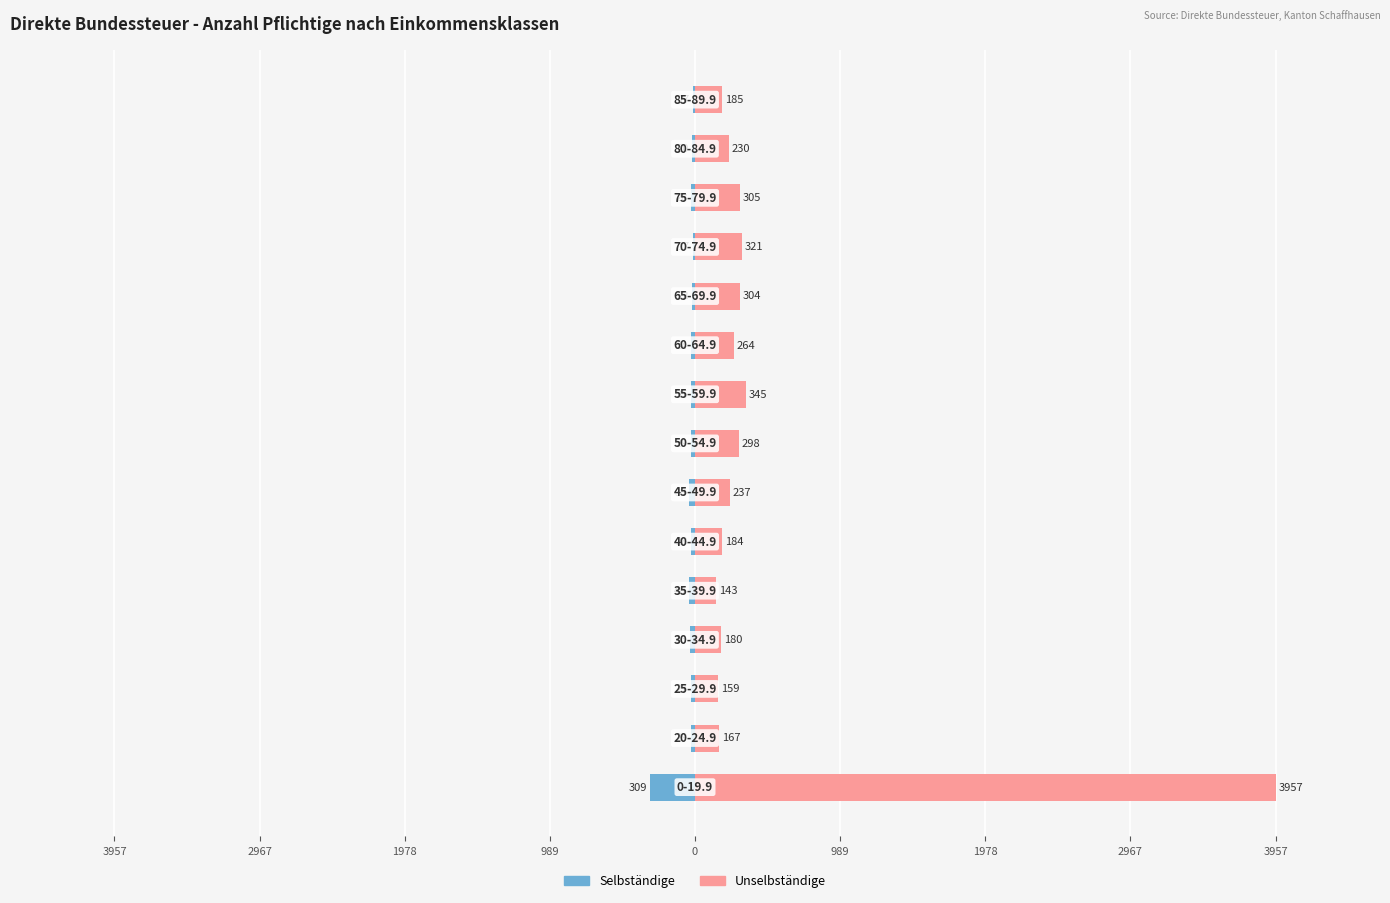

At how many categories does at least one series exceed 2947?

1